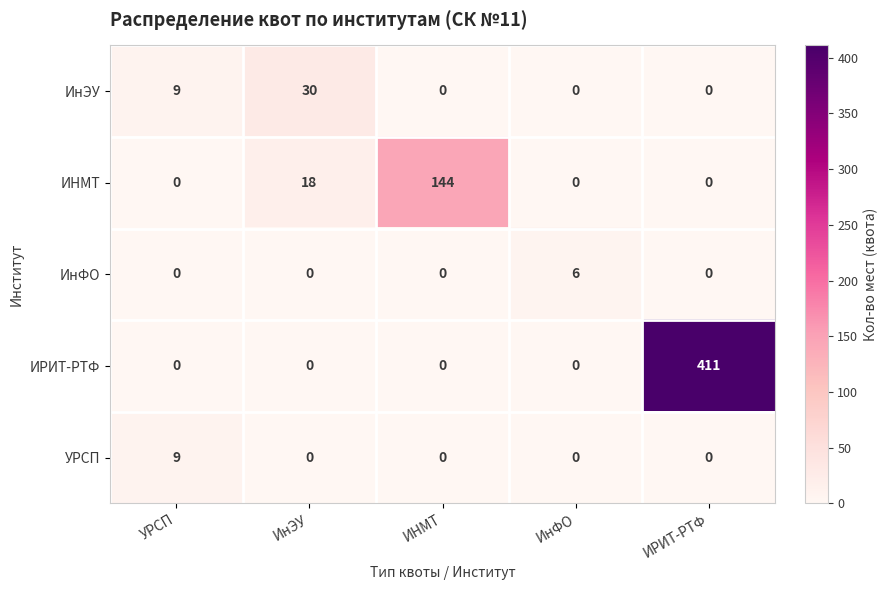

What is the spread (max minus min) of values at ИНМТ?

144